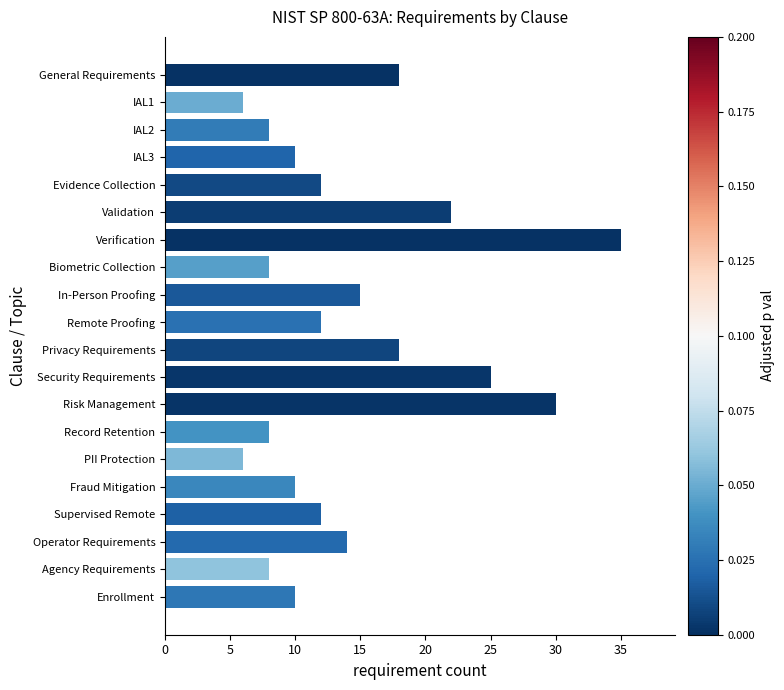

What is the smallest value displayed?

6